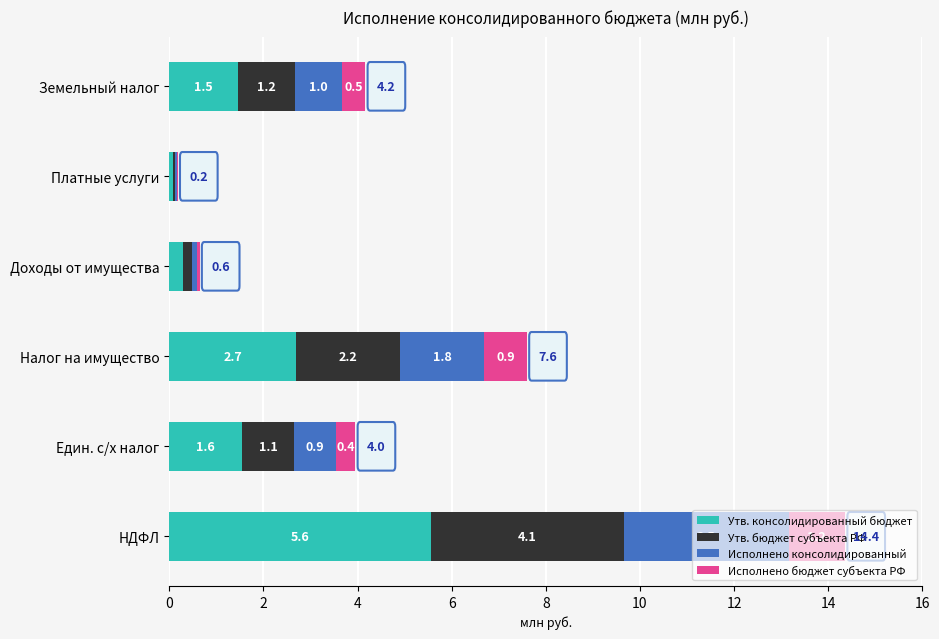

At which label does Утв. консолидированный бюджет reach its peak?

НДФЛ